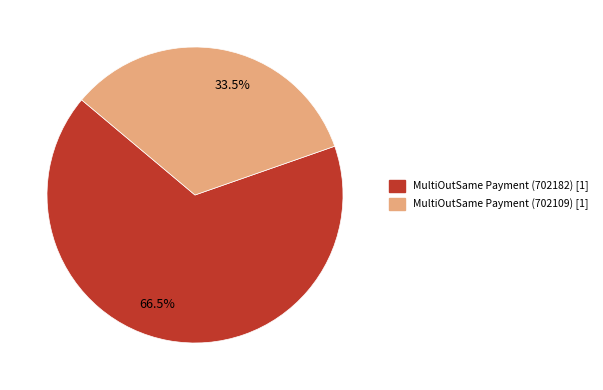

How many slices are in this pie chart?

2